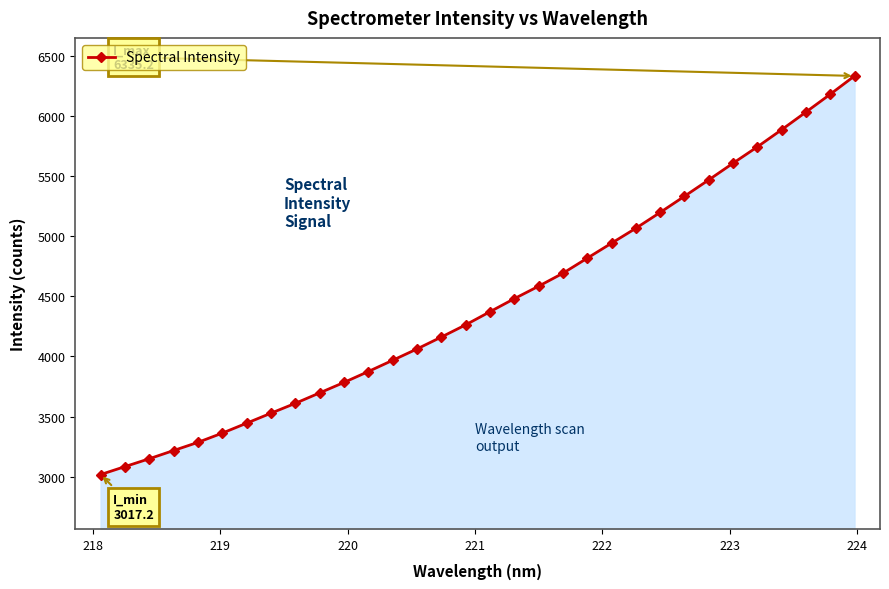

What is the greatest value displayed?

6335.2